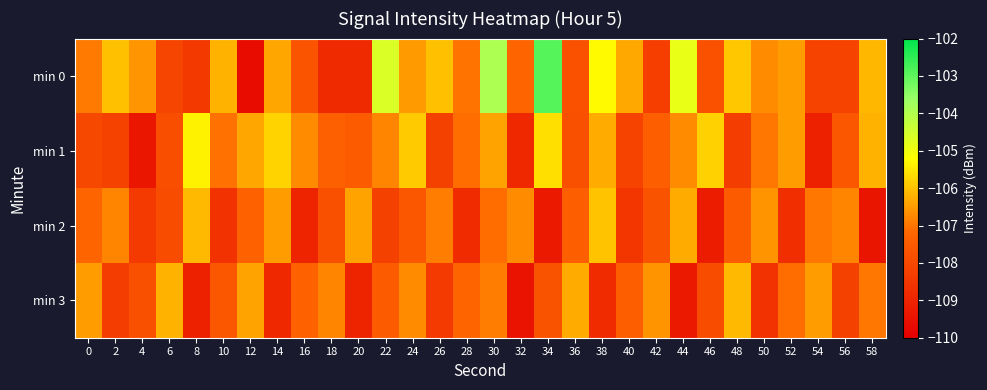

What is the total value across all series at 20?

-431.7